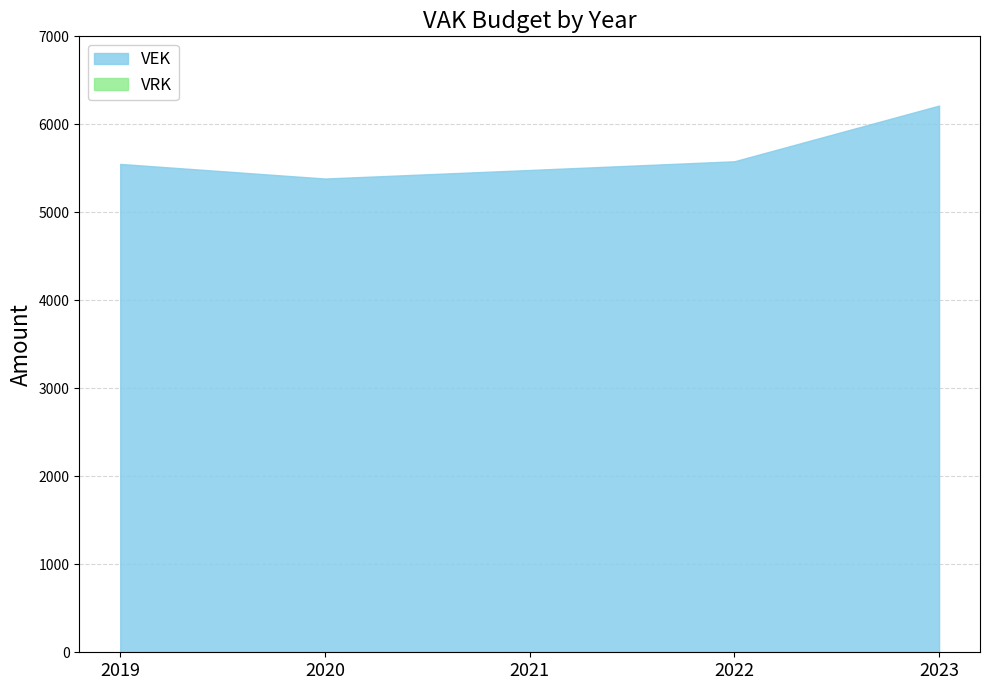

Which series has the largest total across all categories?

VEK